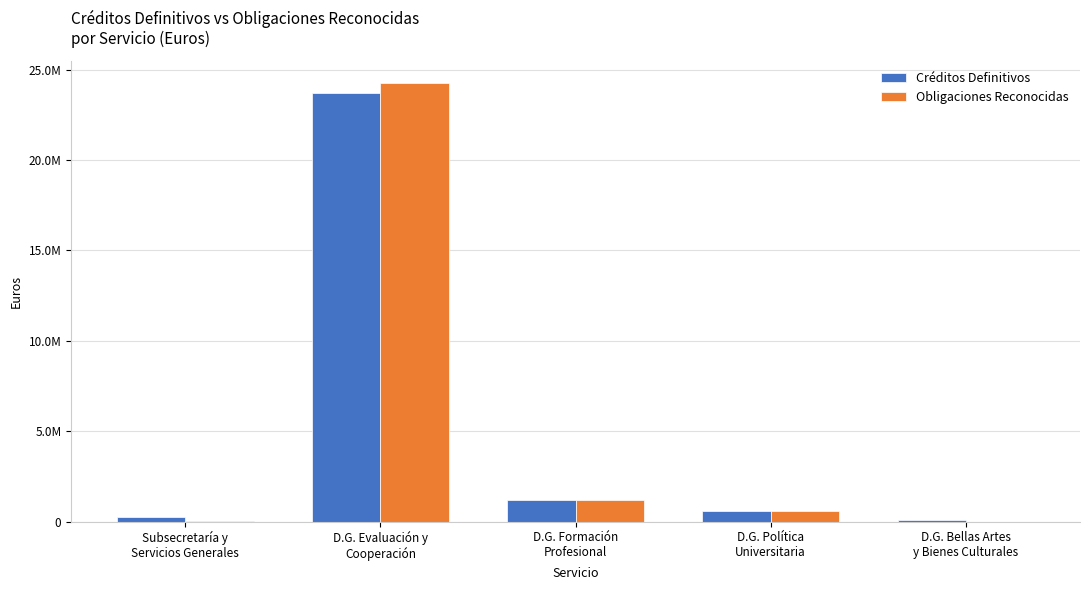

Does the chart contain stacked bars?

No